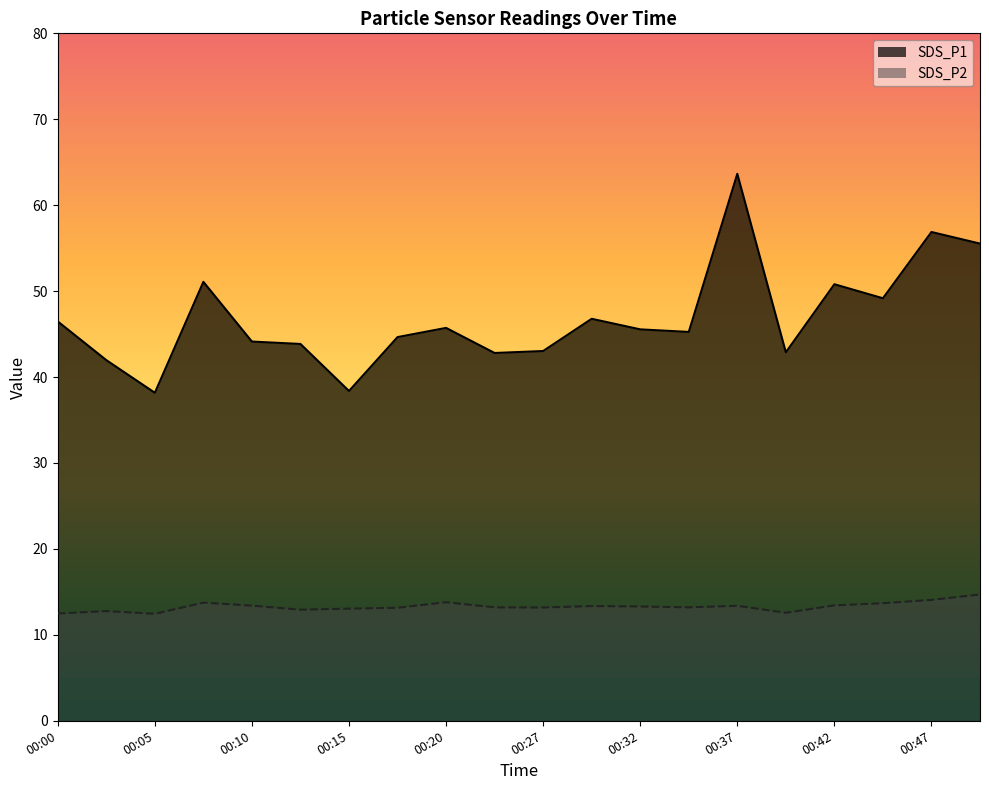

What is the difference between the SDS_P1 values at 00:45 and 00:10?

5.0